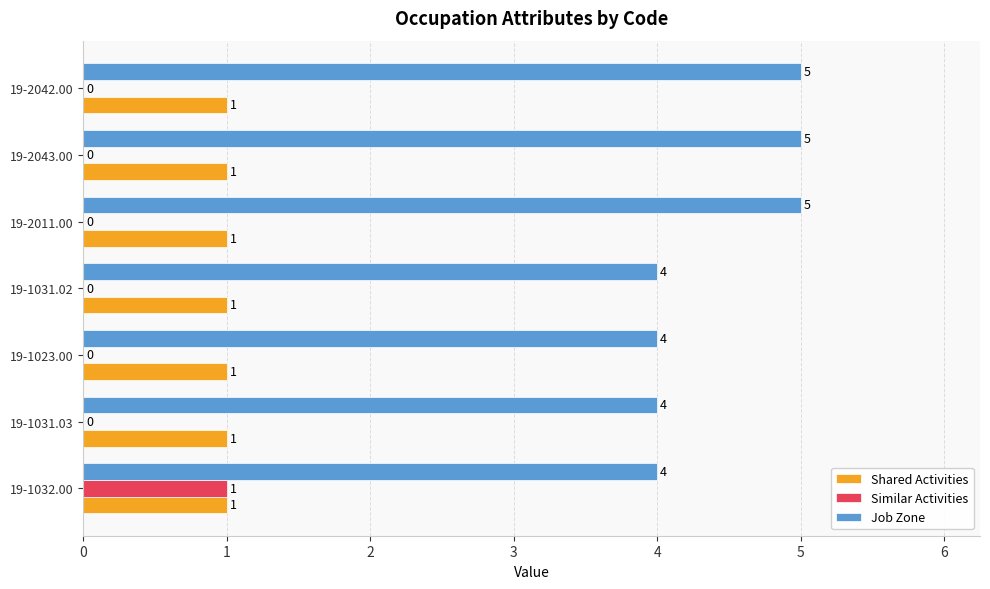

What is the sum of all Shared Activities values?

7